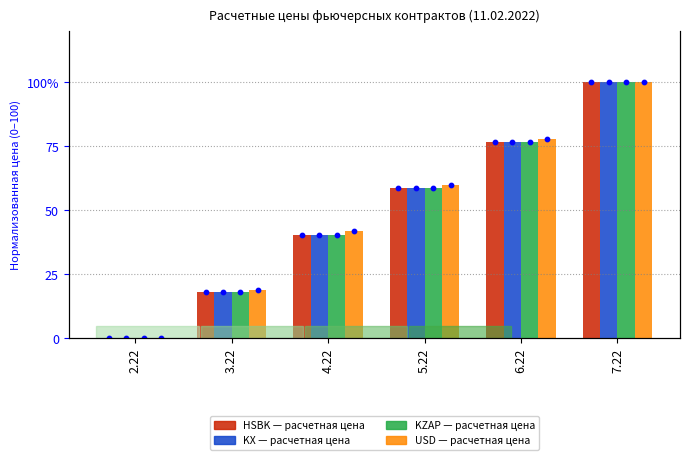

Which series reaches the maximum Y coordinate?

HSBK